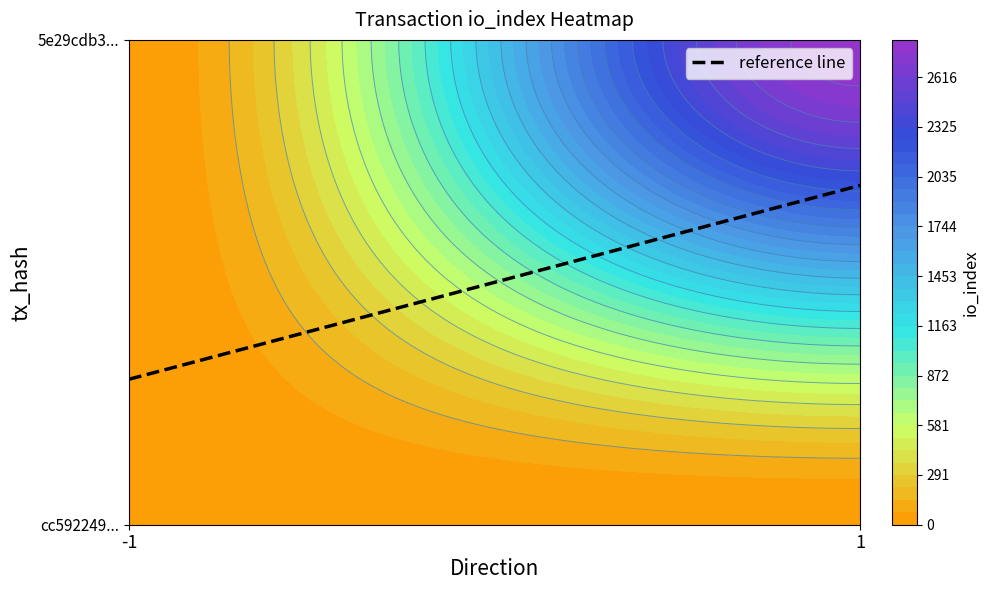

Rank the series by their average value, from highest to lowest.

5e29cdb355b3fc7e76c98a9983cd44324b3efdd, cc592249e30c8c3b722e8d5bf53ce78a04ac76e